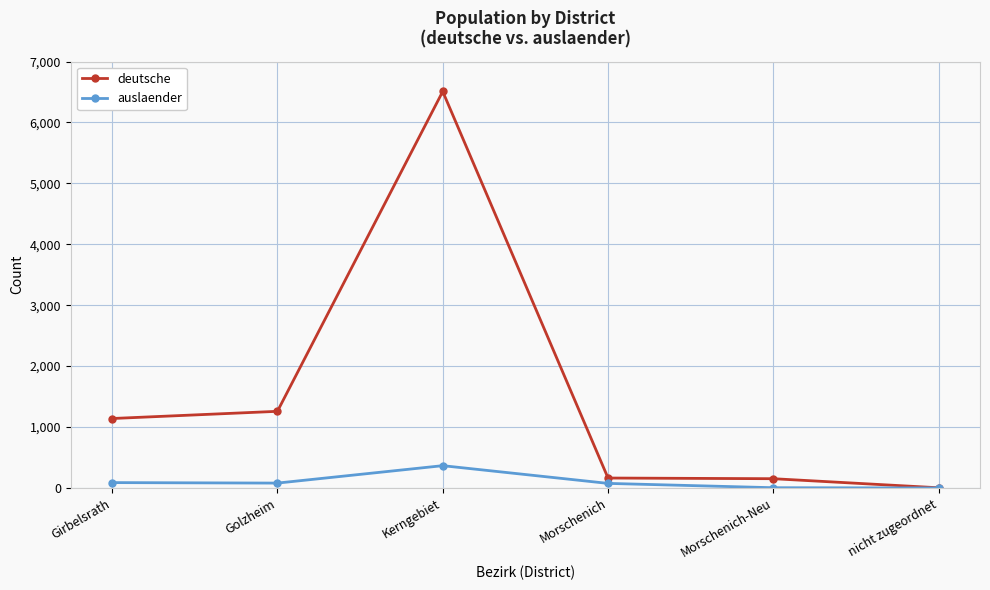

What is the highest value of the deutsche series?

6508